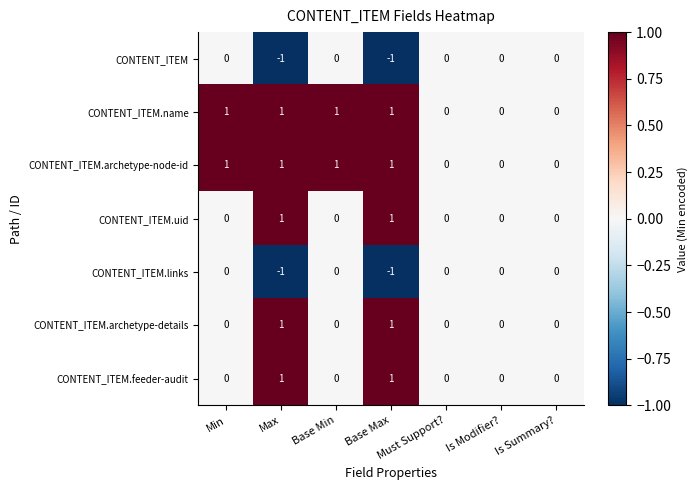

What is the minimum value shown in the chart?

-1